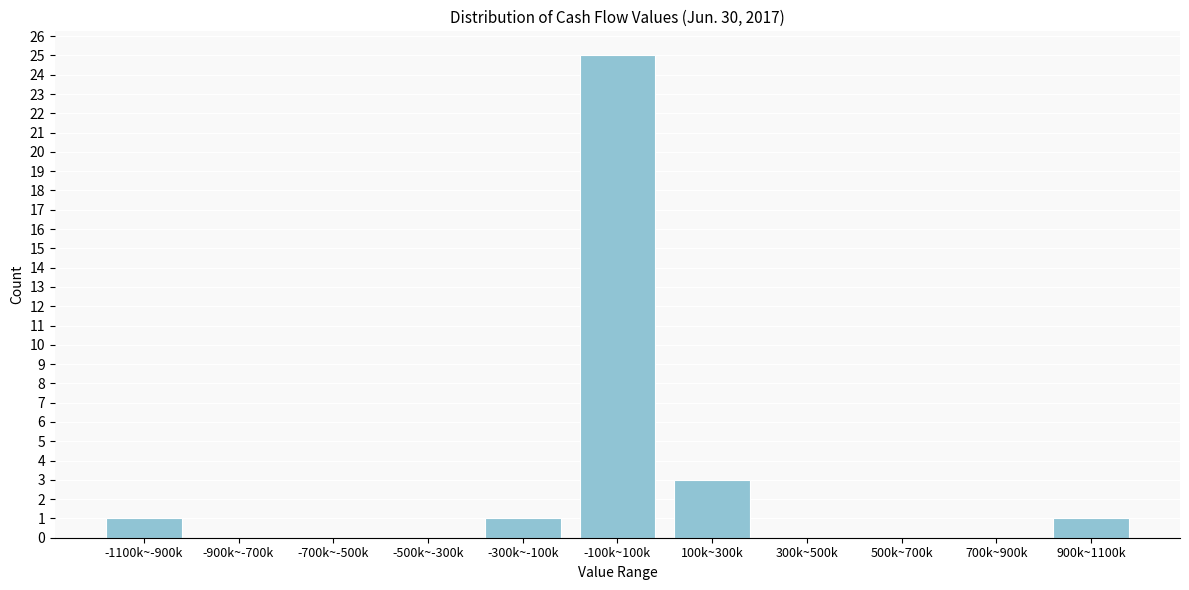

Reading right to left, list all the values displayed in this chart.

900k~1100k=1	700k~900k=0	500k~700k=0	300k~500k=0	100k~300k=3	-100k~100k=25	-300k~-100k=1	-500k~-300k=0	-700k~-500k=0	-900k~-700k=0	-1100k~-900k=1